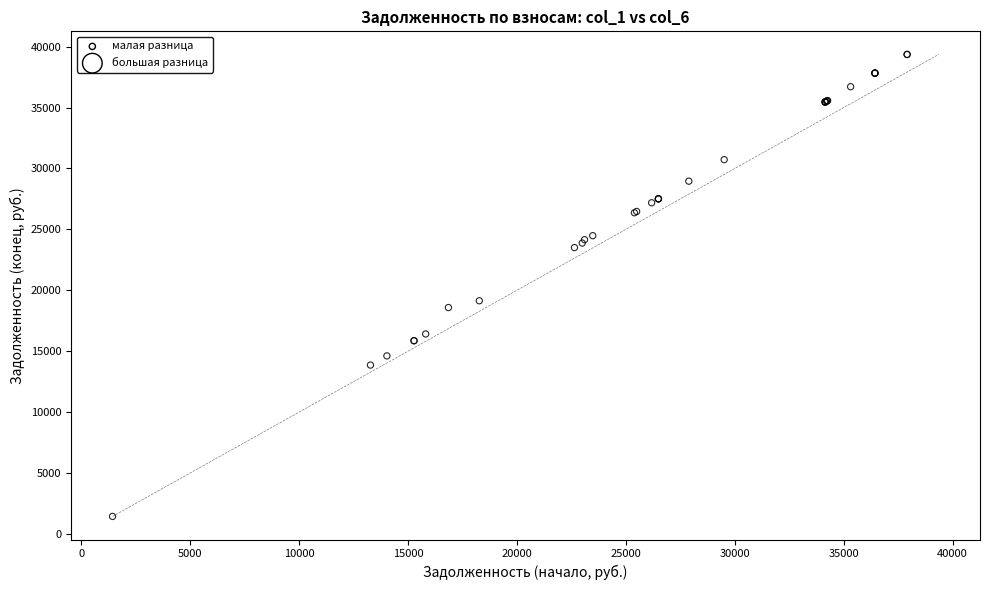

What Y value in the scatter plot is closest to 20395?

19135.7